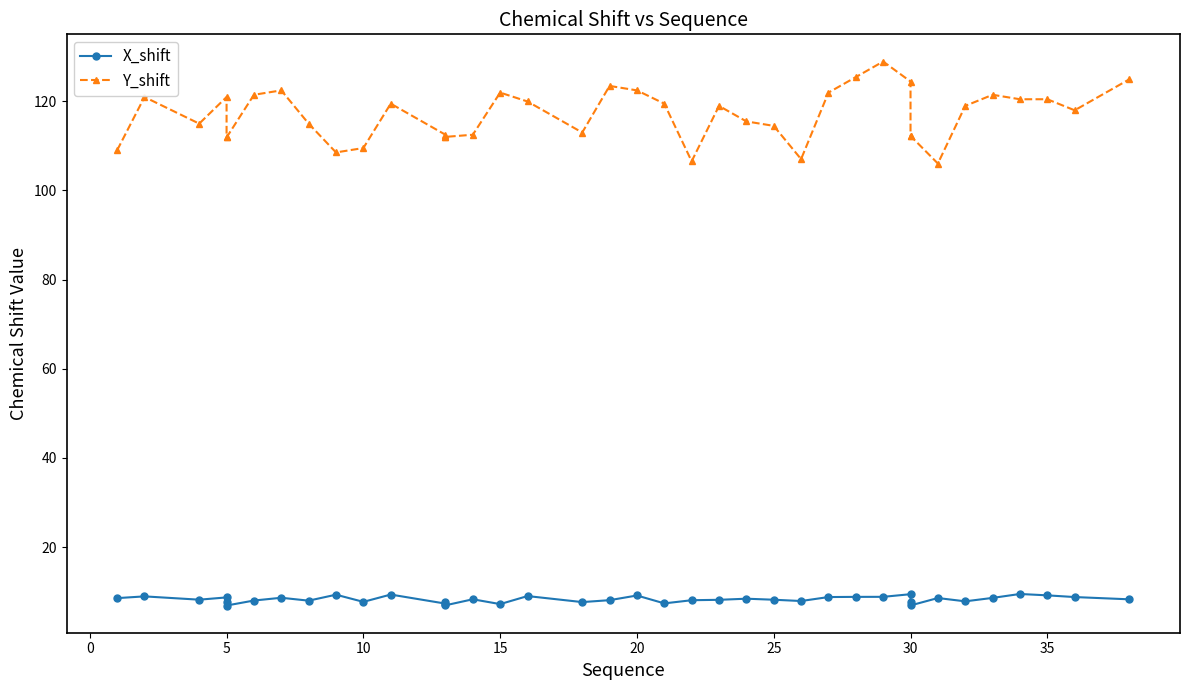

At which category is the sum across all series the highest?

29